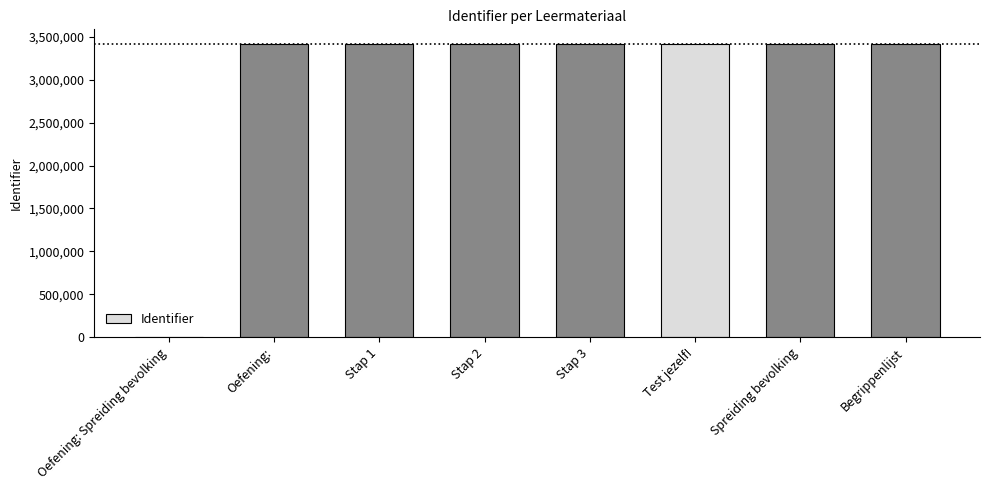

Are the bars grouped side by side (vs. stacked)?

No